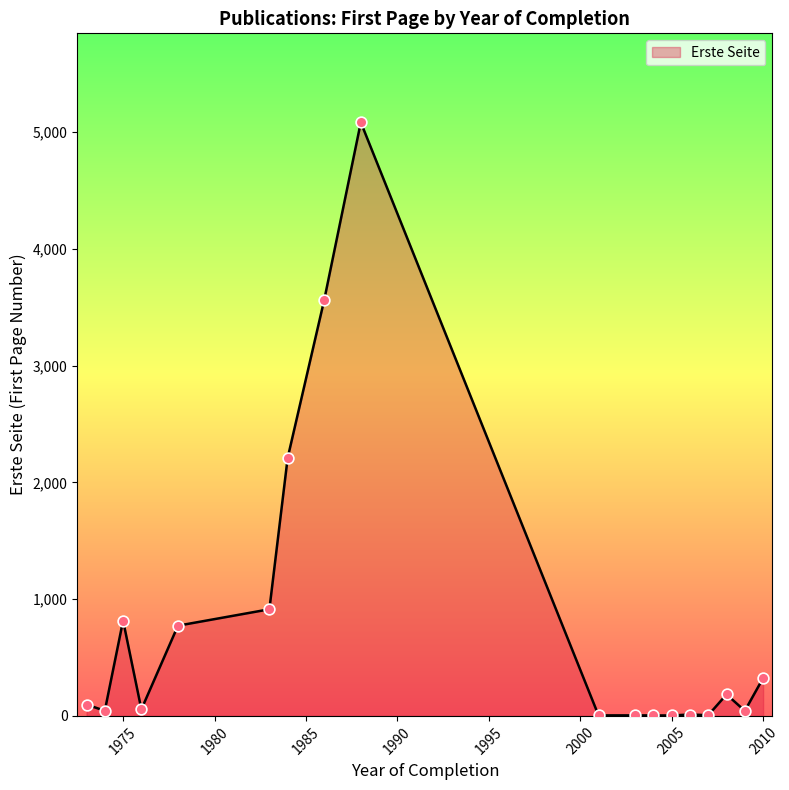

What is the difference between the maximum and minimum values?

5081.3